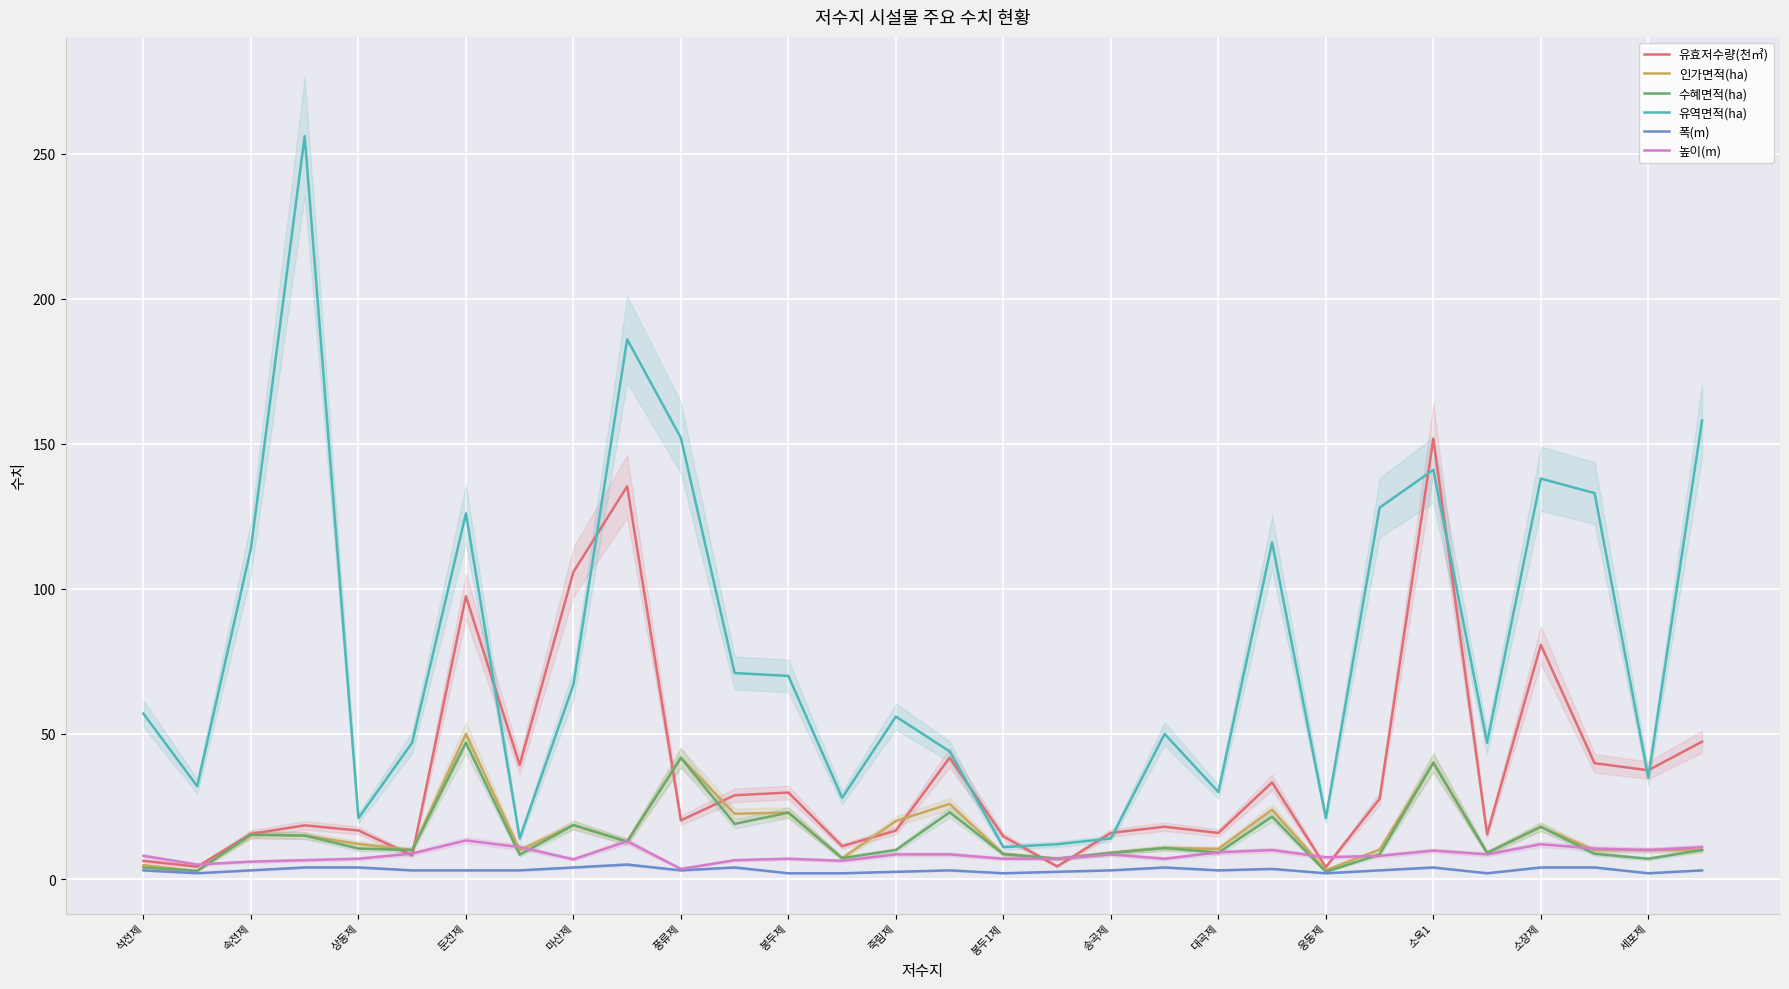

Where does the 인가면적(ha) series first go above 10?

속전제